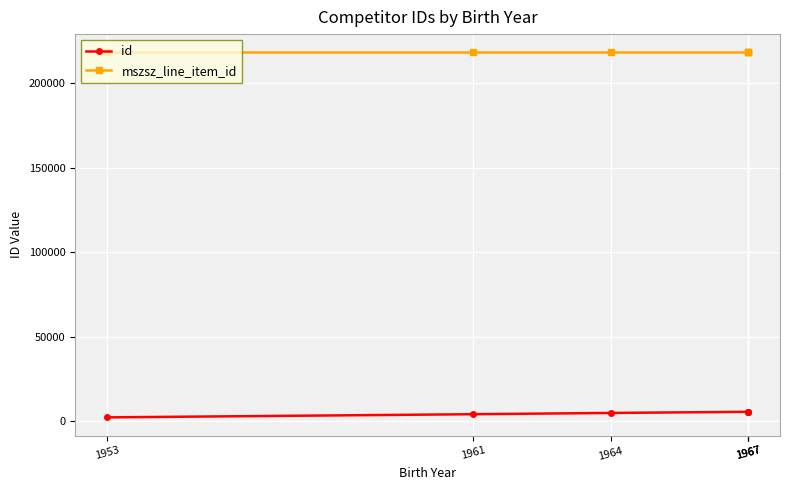

Which has a higher value, 1961 or 1967?

1967